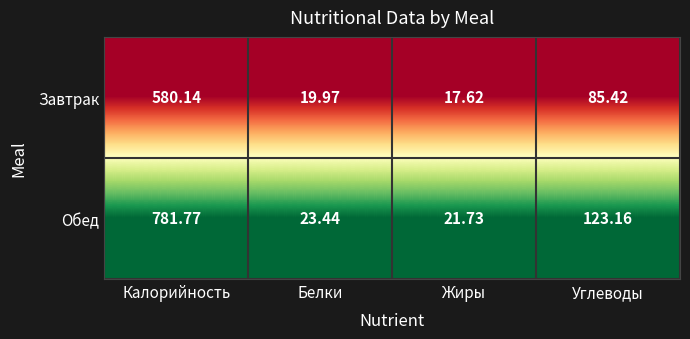

Which series has the largest total across all categories?

Обед